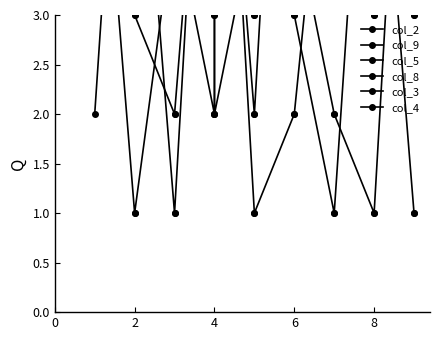

List the series in order of their peak value, highest first.

col_2, col_9, col_5, col_8, col_3, col_4